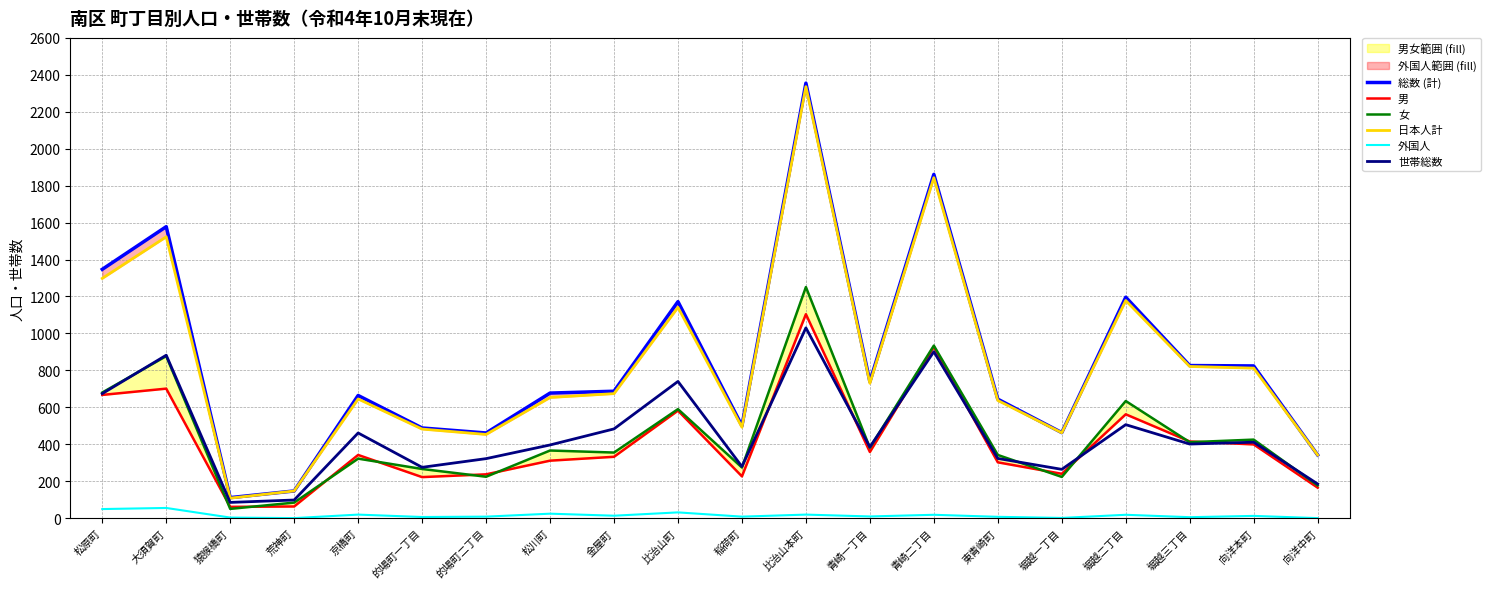

The value of 外国人 at 大須賀町 is 55. True or false?

True